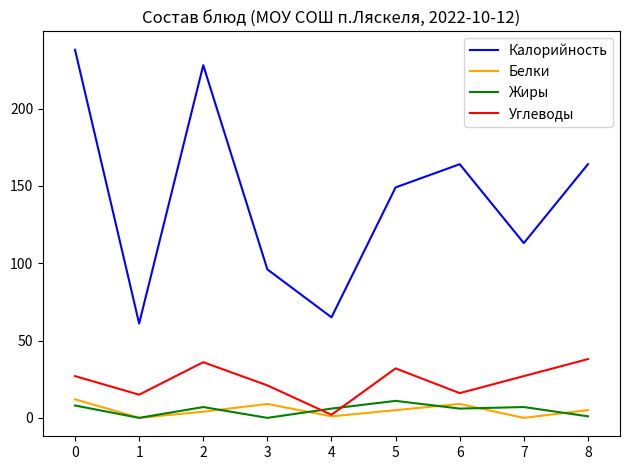

Does the chart have visible grid lines?

No